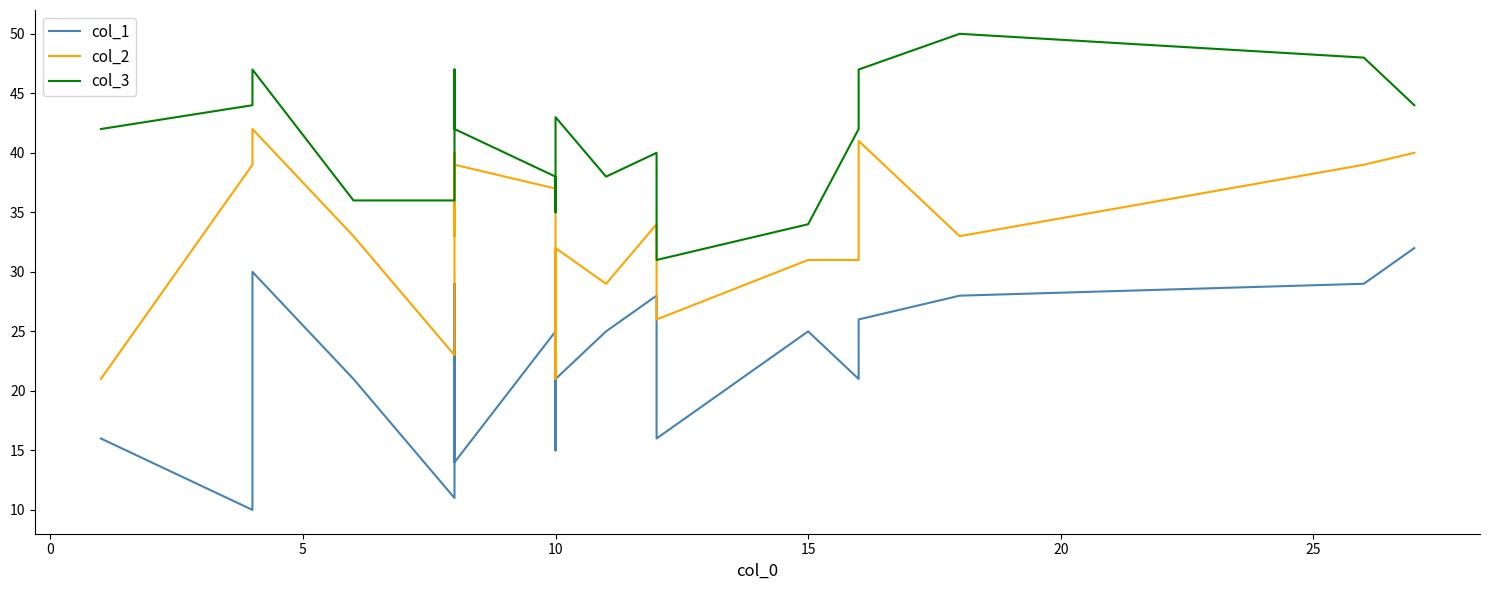

Rank the series at 15 from lowest to highest value.

col_1, col_2, col_3